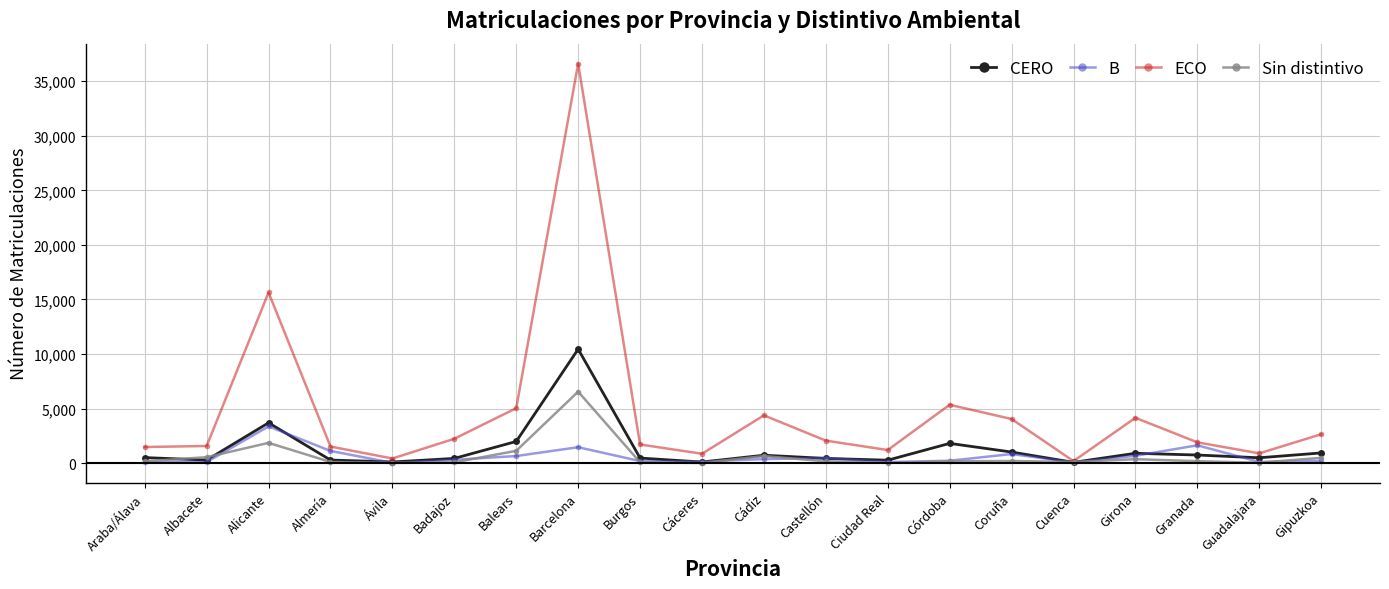

What is the spread (max minus min) of values at Girona?

3792